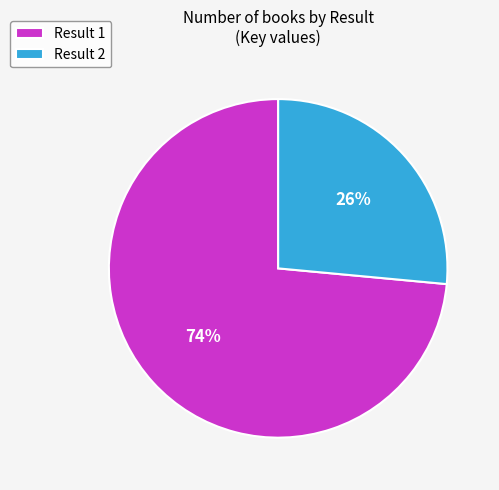

To the nearest percent, what percentage of the pie is Result 1?

74%